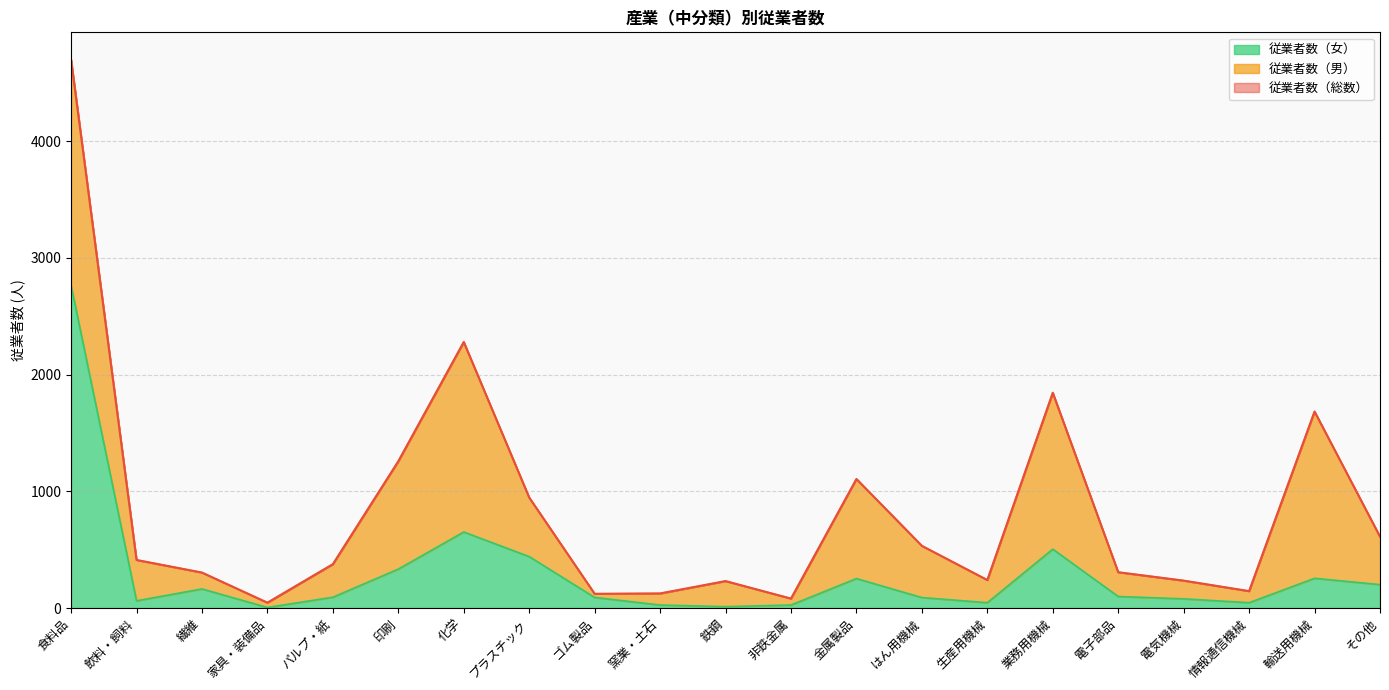

Between 飲料・飼料 and 鉄鋼, which series saw the biggest shift?

従業者数（総数）